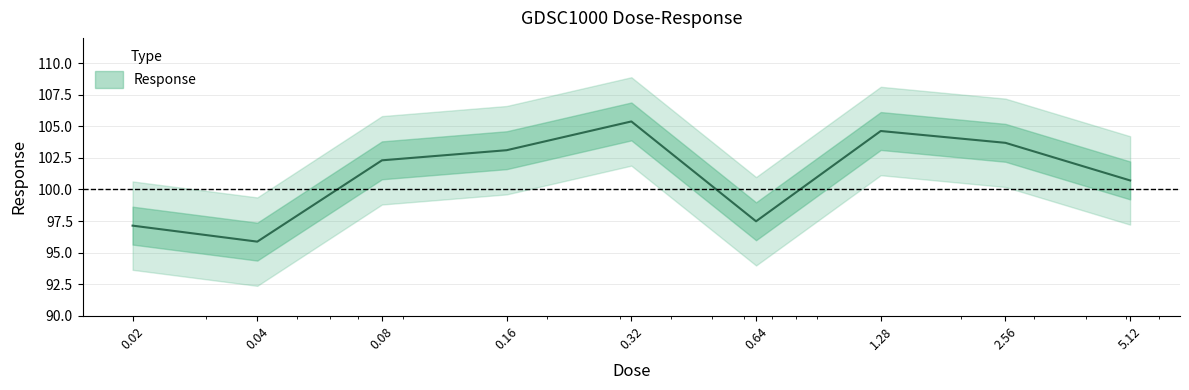

What is the sum of all values?

910.3